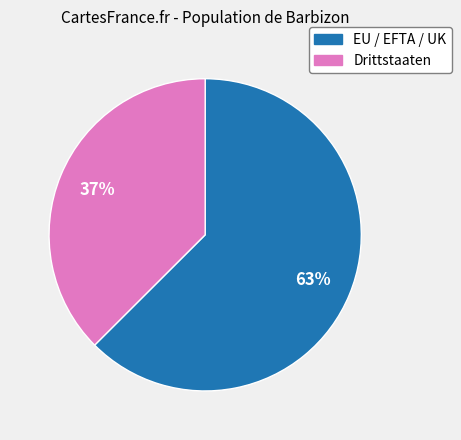

What is the majority slice?

EU / EFTA / UK